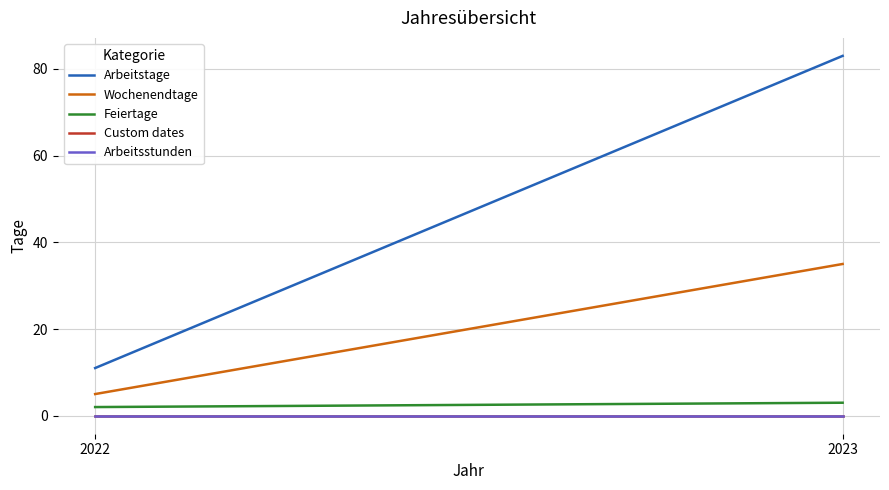

Which label corresponds to the largest value in the chart?

2023